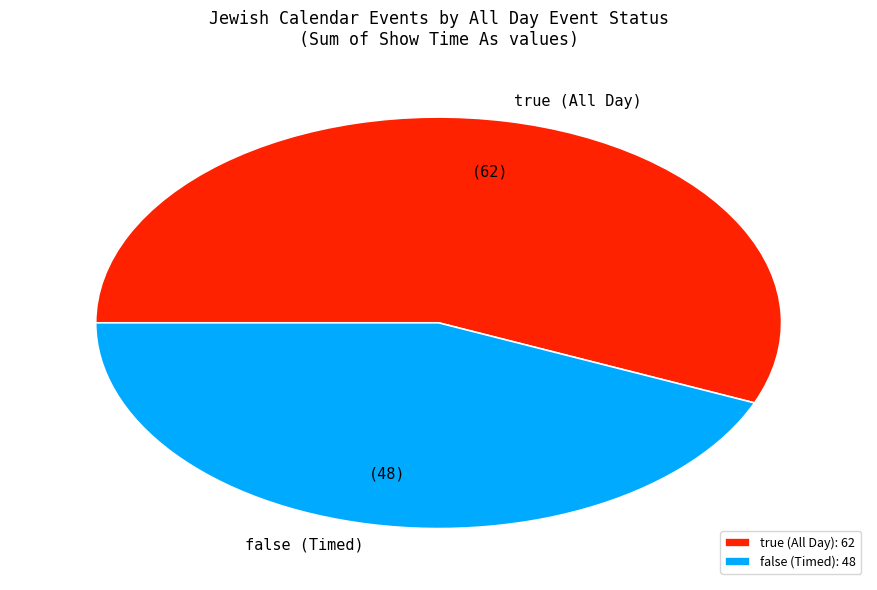

Do true (All Day): 62 and false (Timed): 48 together represent more than half of the pie?

Yes